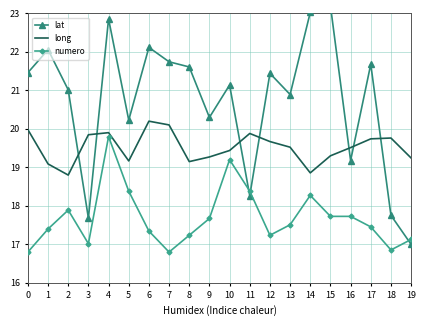

Is the value of numero at 3 greater than the value of long at 17?

No